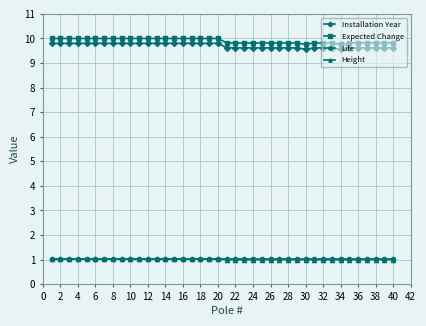

What is the value of the Expected Change point at the 13th from the left?

10.0